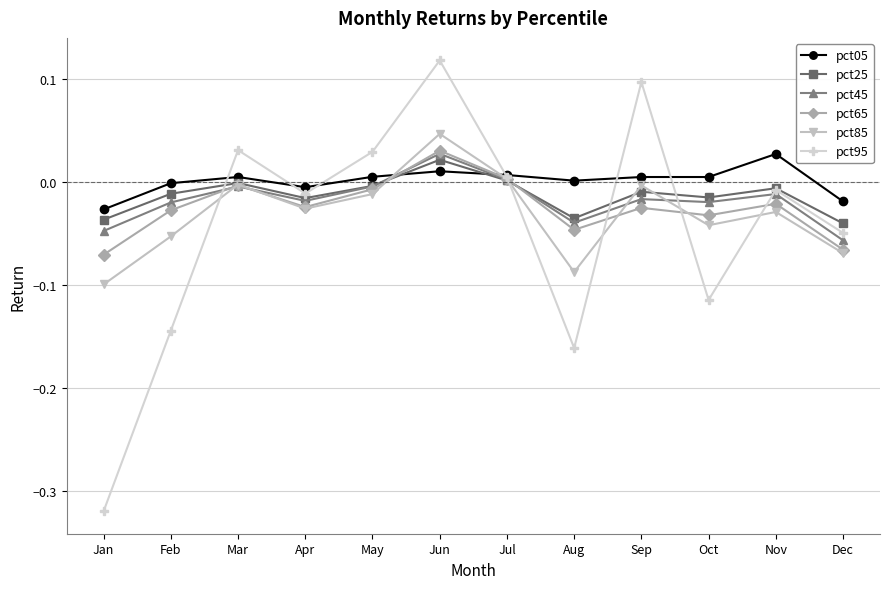

At which label does pct45 first exceed 0?

Jun